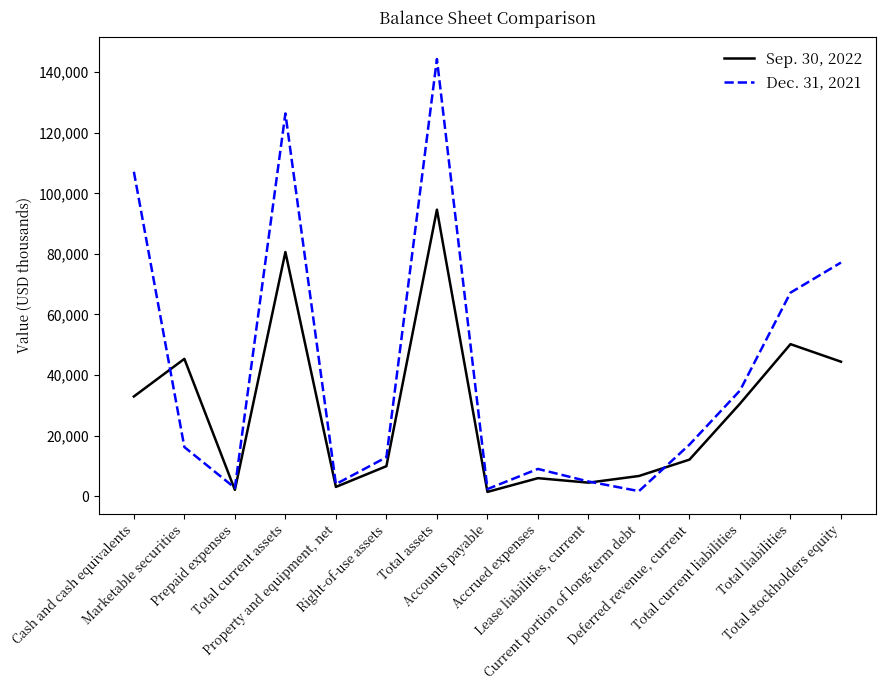

What position from the left is Marketable securities?

2